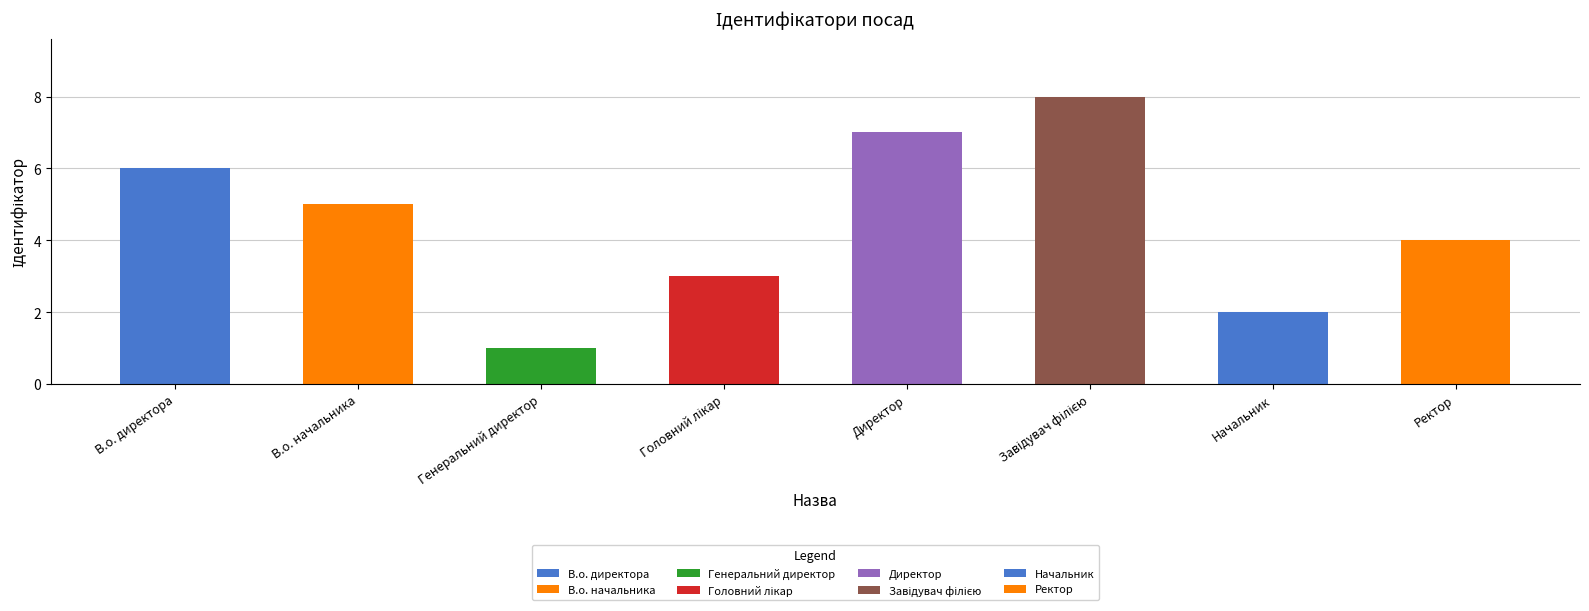

Which has a higher value, В.о. начальника or В.о. директора?

В.о. директора